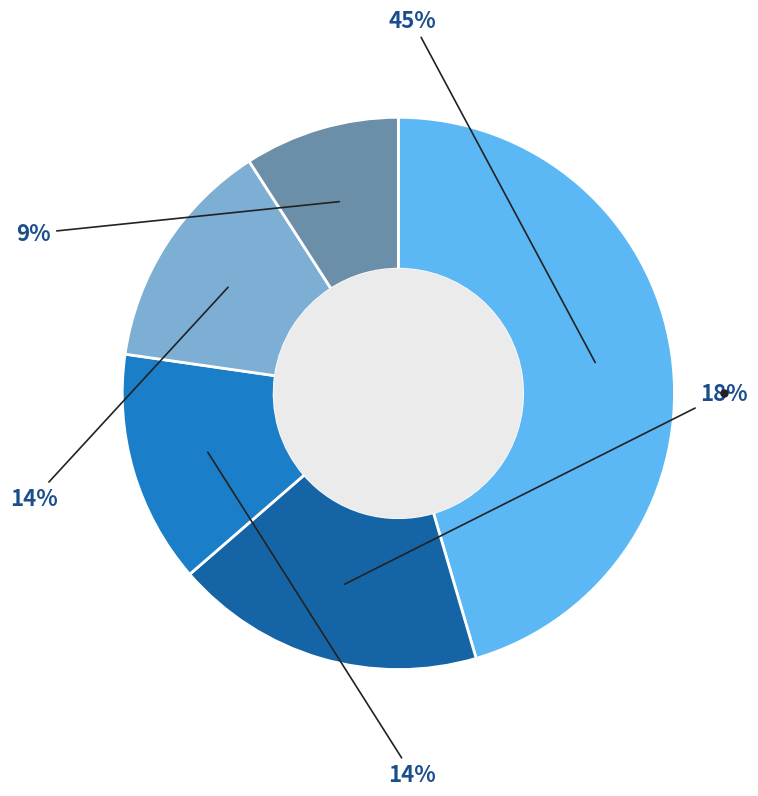

To the nearest percent, what is the difference between the largest and smallest slice percentages?

36%